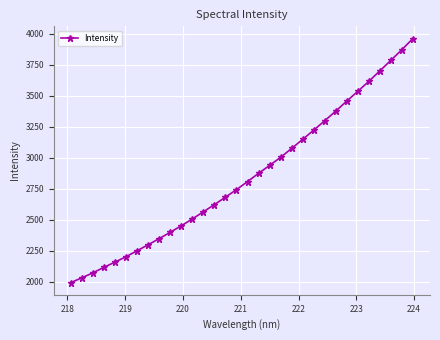

What is the value of the 10th point from the left?

2400.4